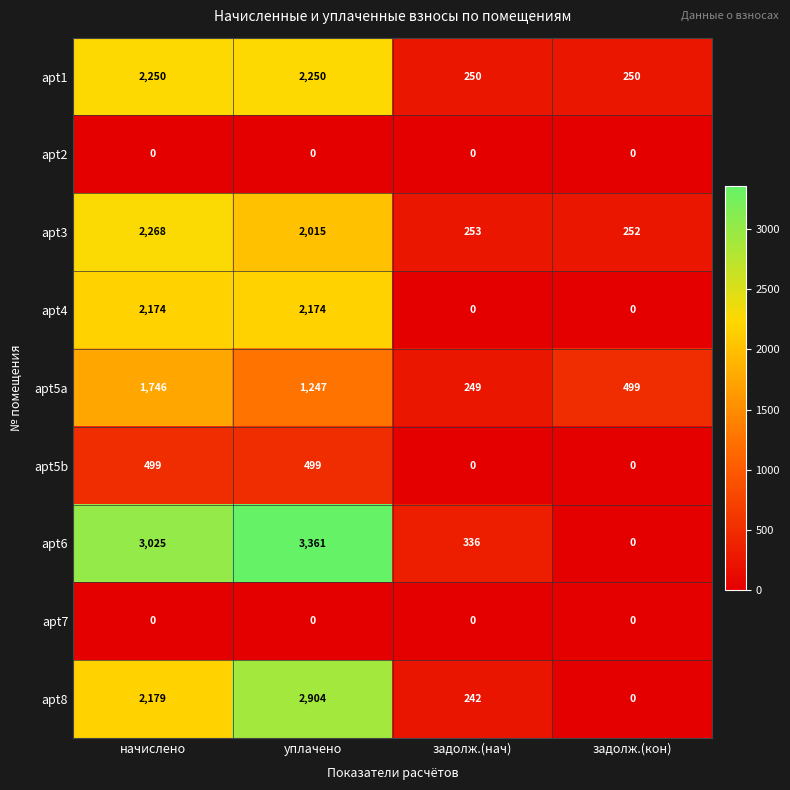

What is the total value across all series at задолж.(кон)?

1001